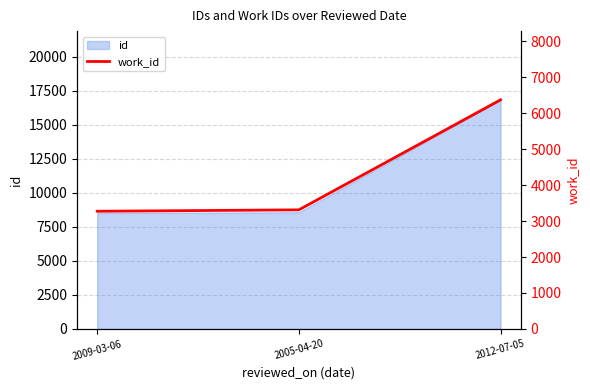

List the labels in order of value, smallest first.

2009-03-06, 2005-04-20, 2012-07-05